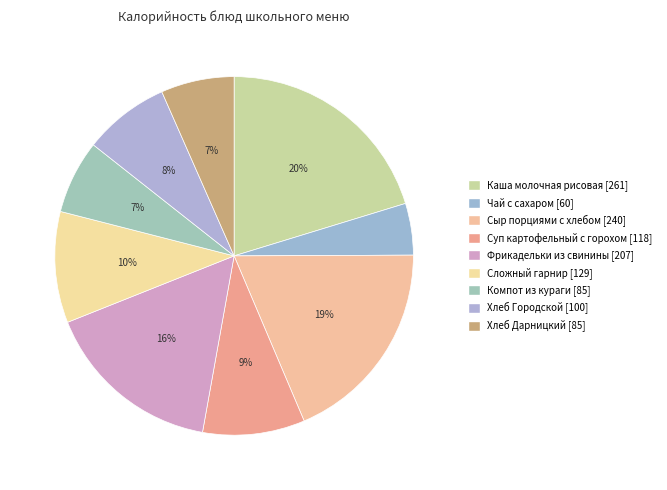

How many slices are in this pie chart?

9